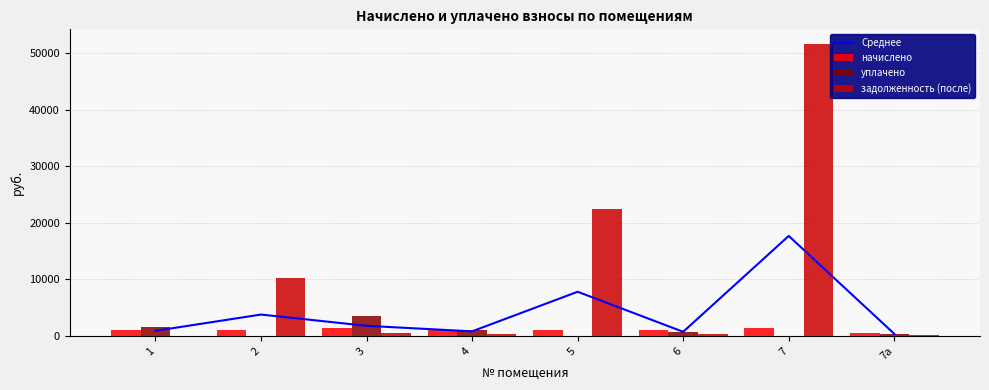

How many categories are shown in the chart?

8